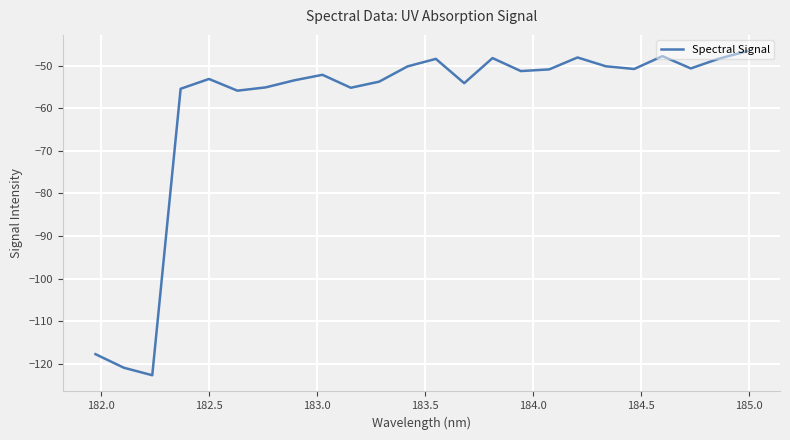

What is the greatest value displayed?

-46.6